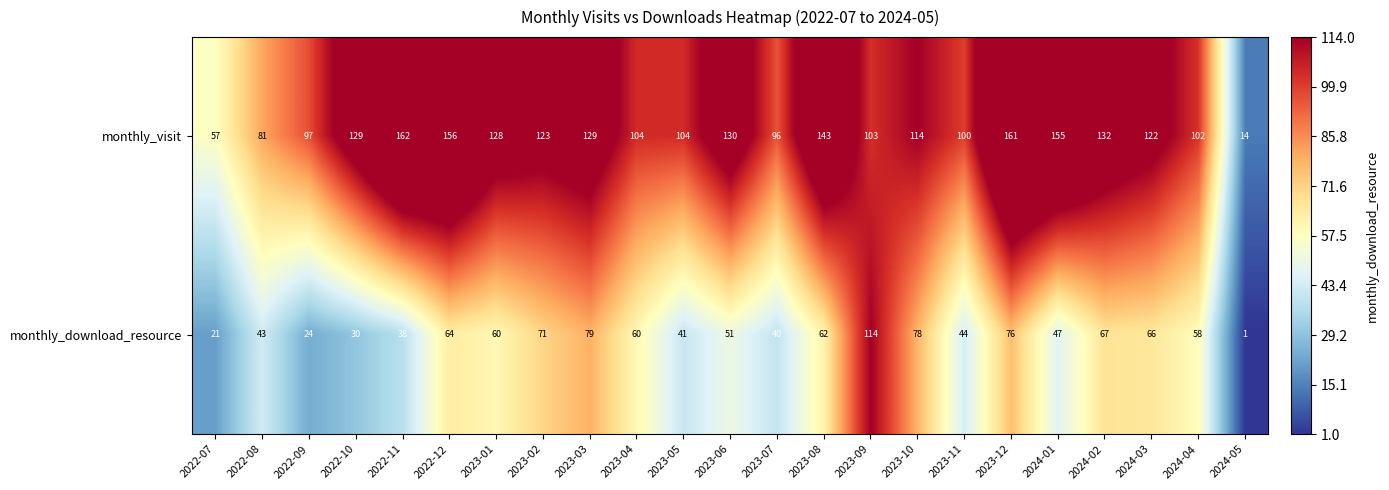

What is the maximum value shown in the chart?

162